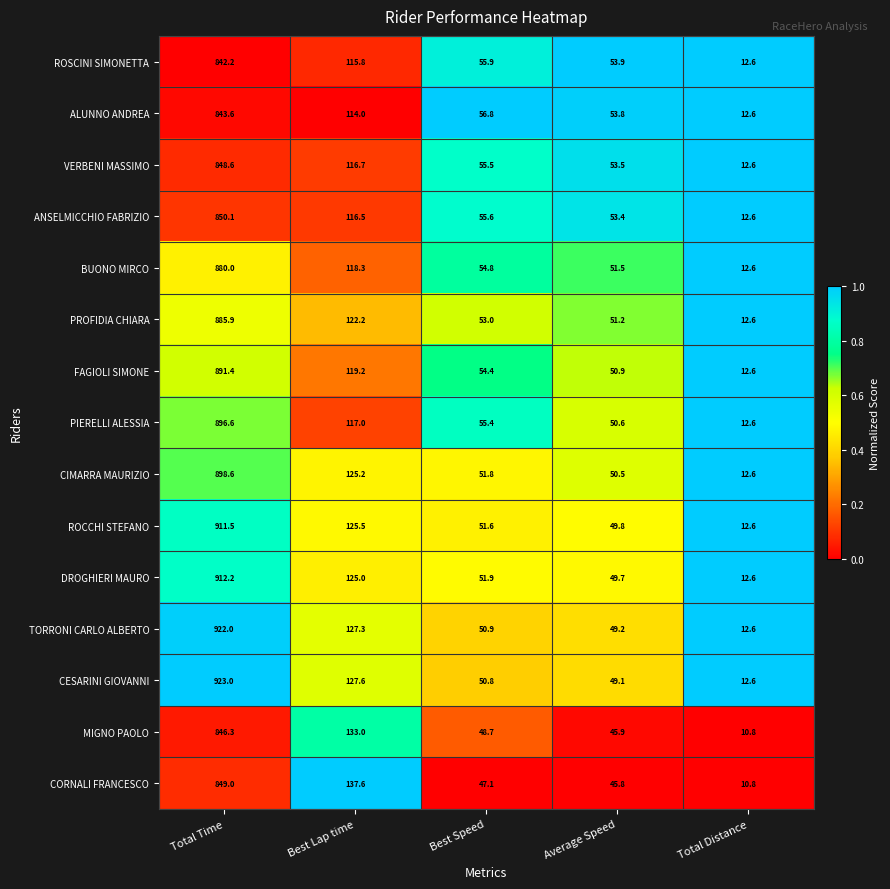

Which series has the largest total across all categories?

CESARINI GIOVANNI